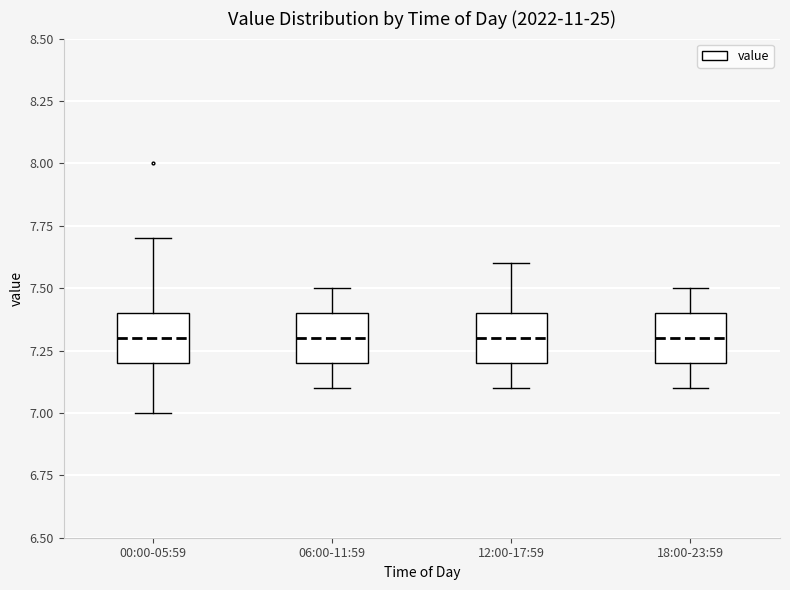

Where does the upper whisker of the box for 12:00-17:59 end on the y-axis? The values are not printed on the chart, so give them approximately, as read against the axis.

7.6